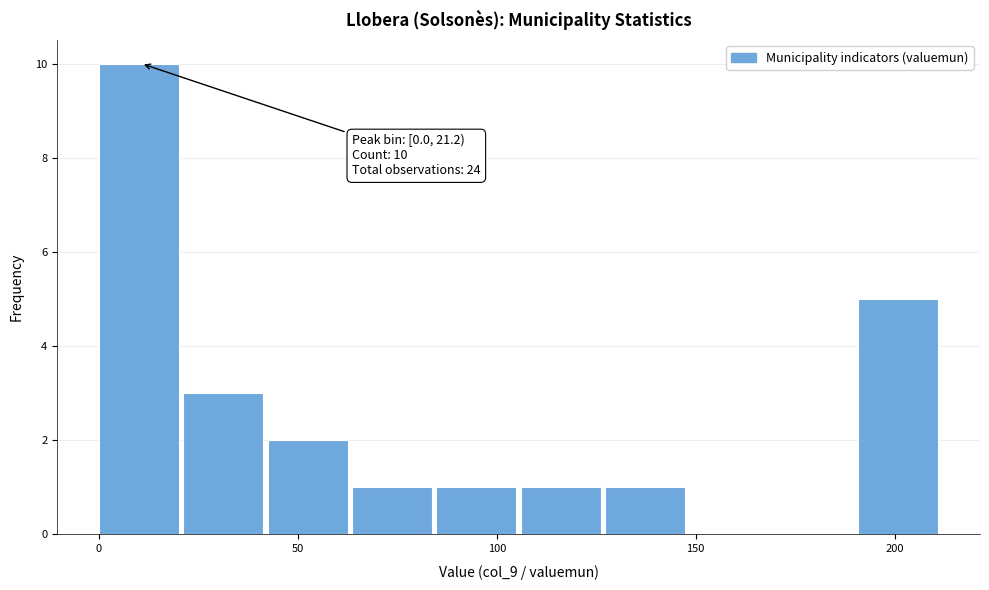

Which range on the x-axis has the tallest bar?

0 to 20